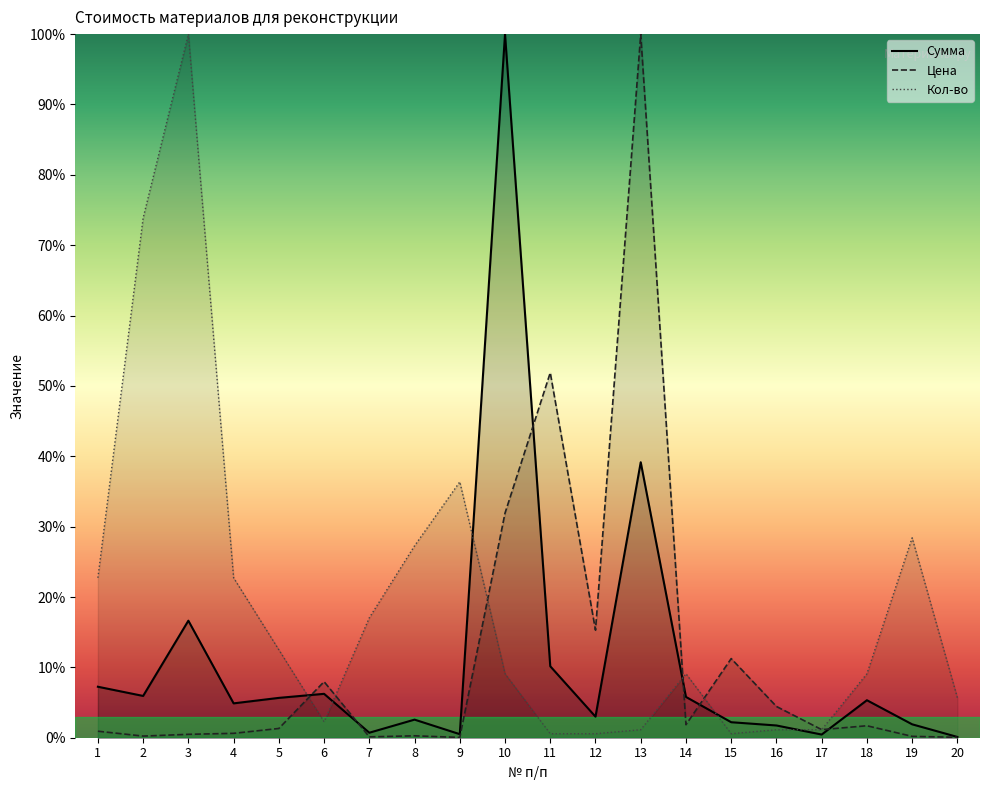

What is the difference between the Кол-во values at 5 and 10?

3.4